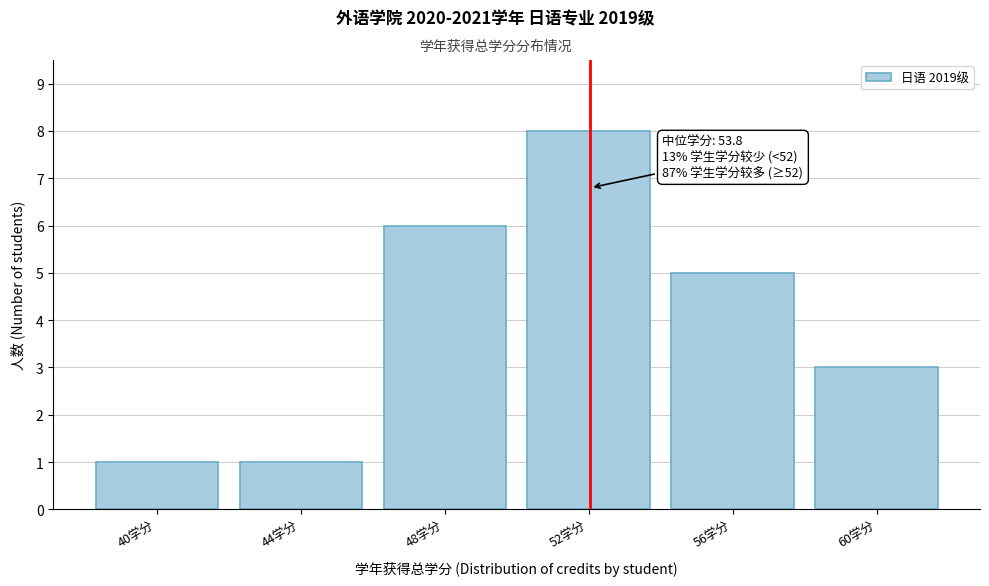

Reading right to left, what are all the values shown in this chart?

3	5	8	6	1	1